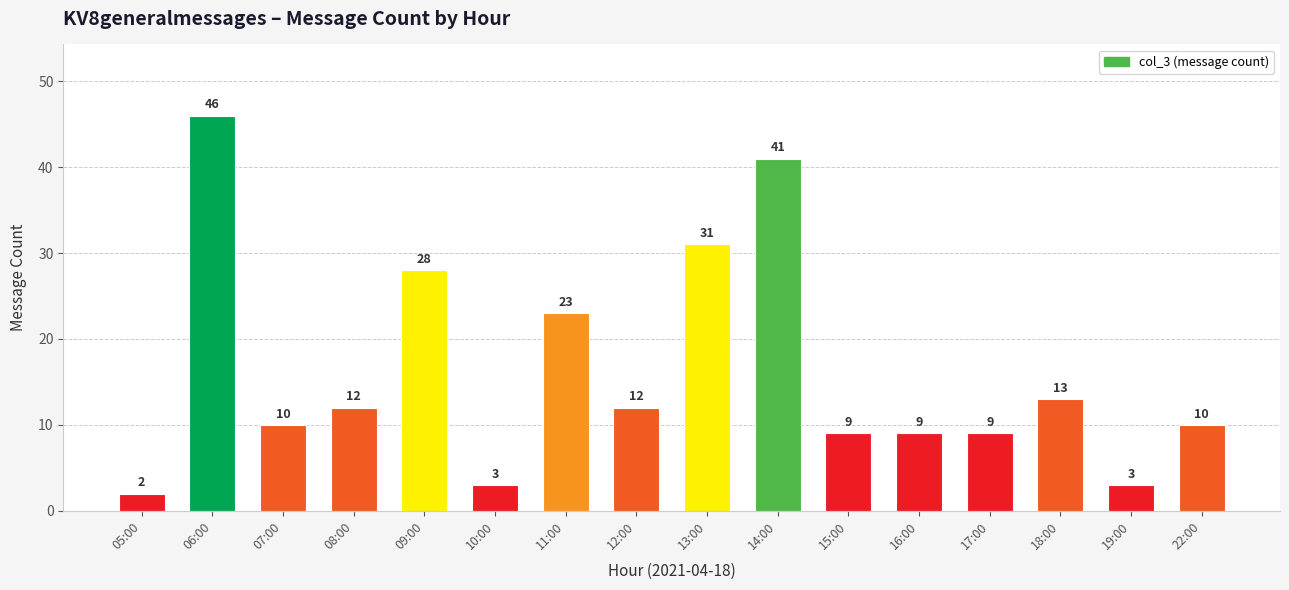

Are the bars horizontal?

No